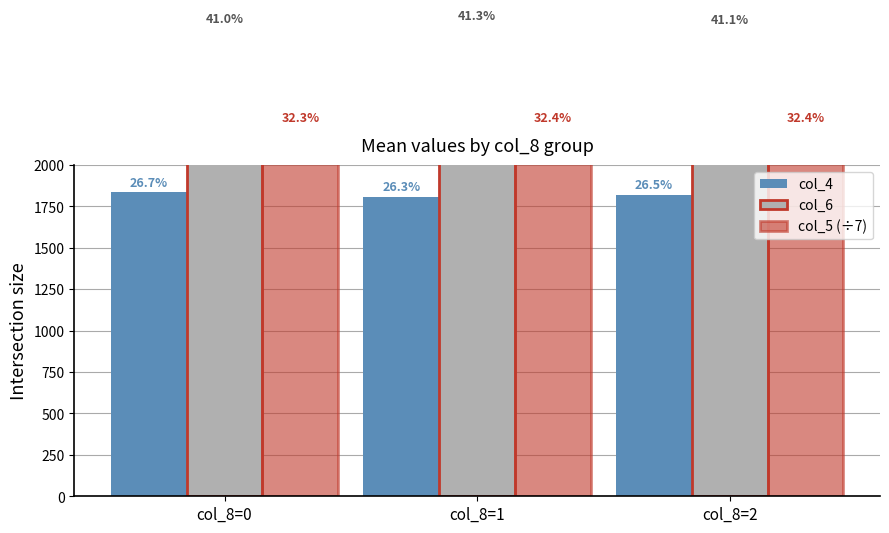

Between col_8=2 and col_8=1, which is larger?

col_8=2